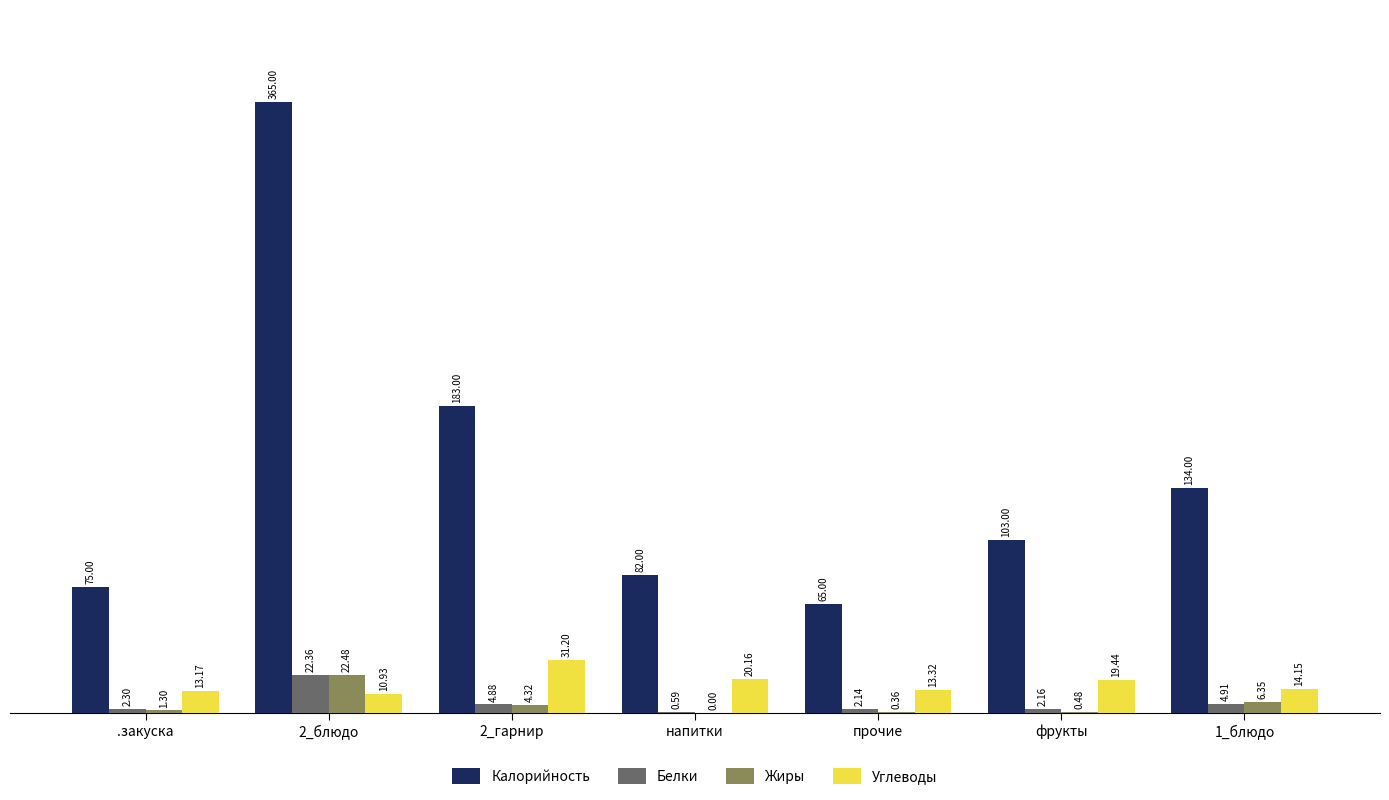

What is the greatest value displayed?

365.0